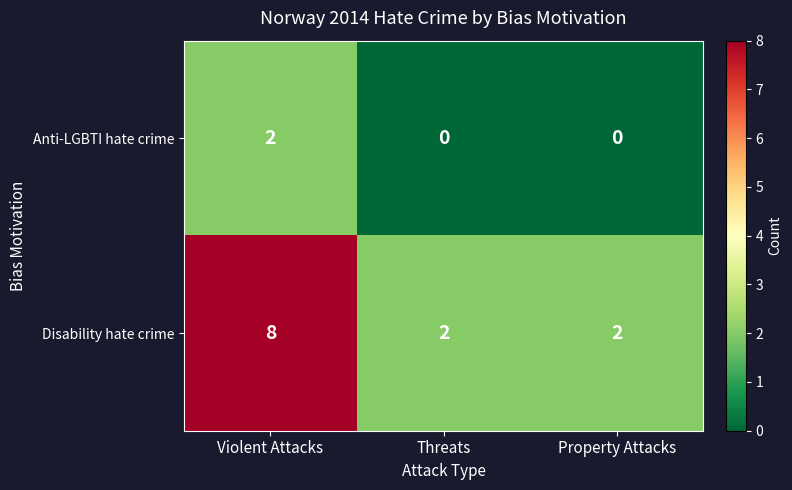

How many values in the Anti-LGBTI hate crime series exceed 0?

1